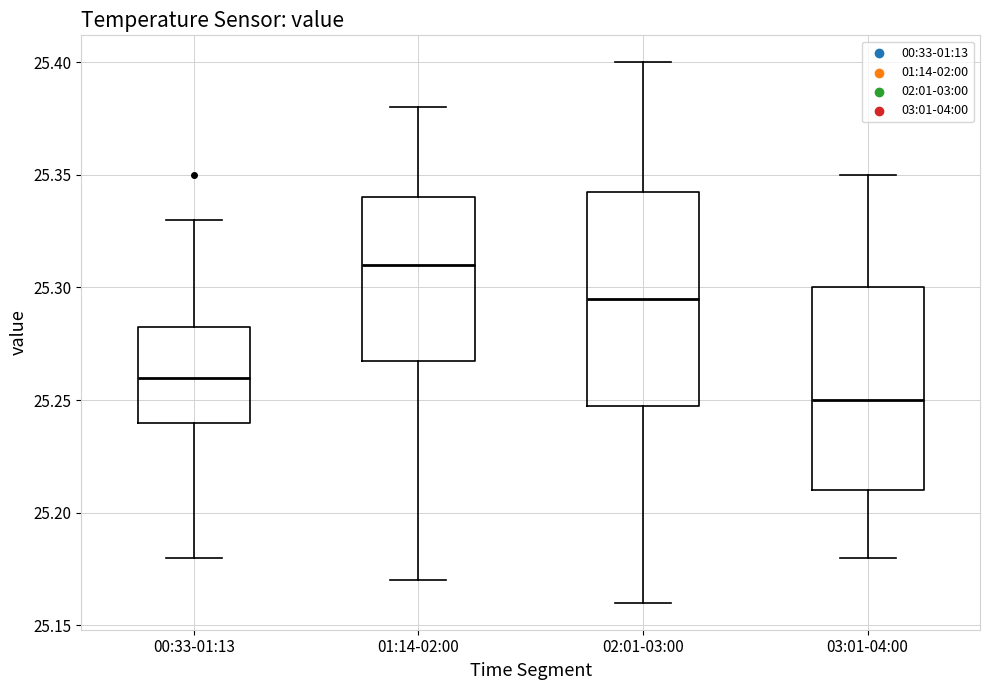

Which box has the lowest median line?

03:01-04:00